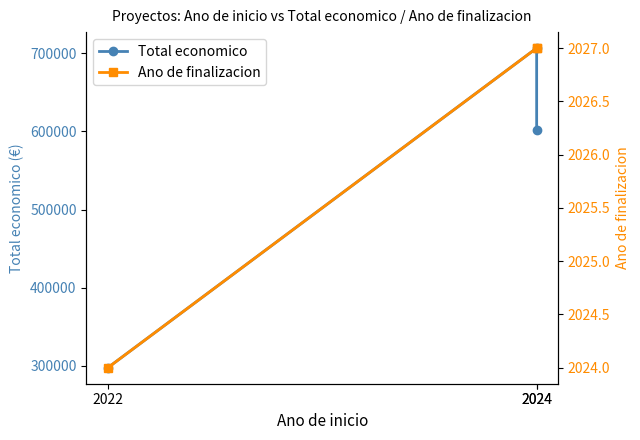

What is the maximum value shown in the chart?

706697.0